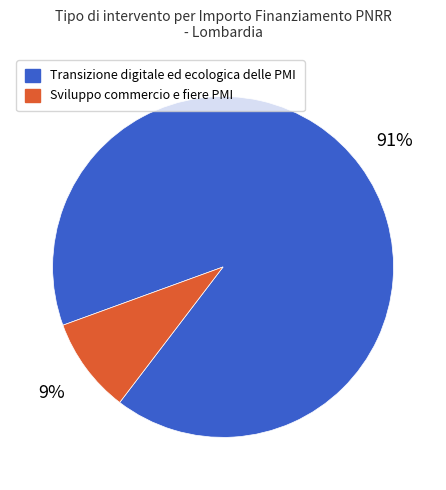

To the nearest percent, what is the average slice percentage?

50%